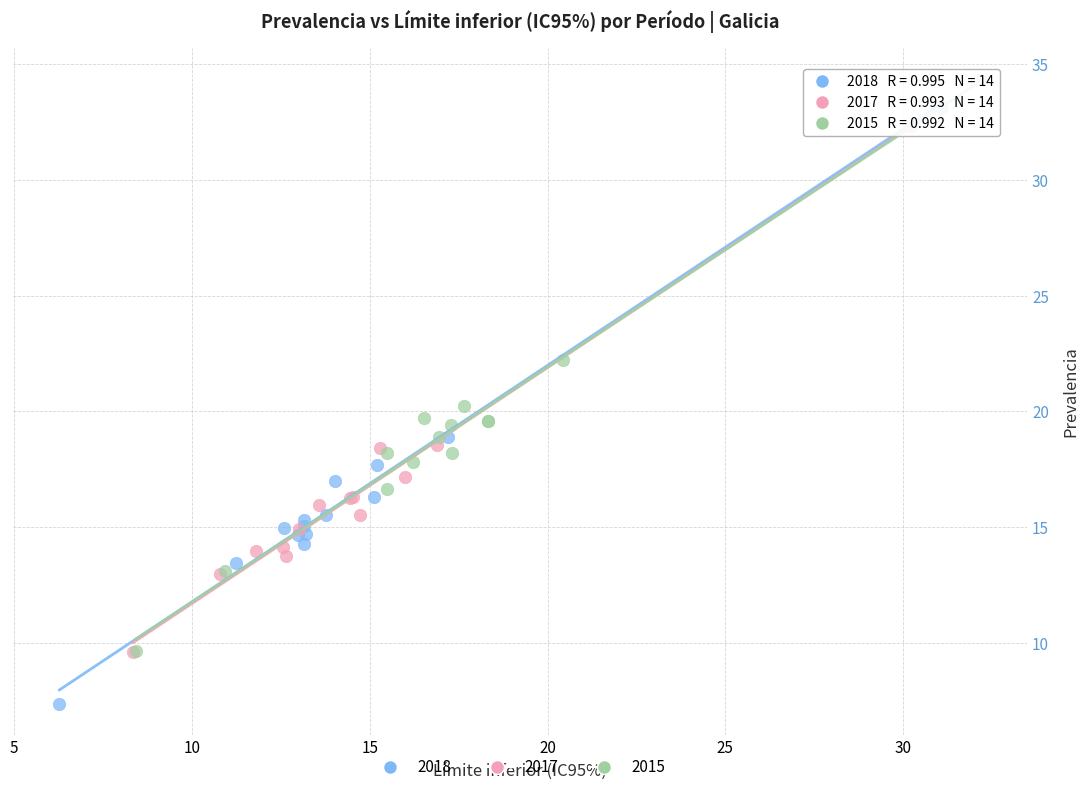

Which series has the largest Y range (max minus min)?

2018